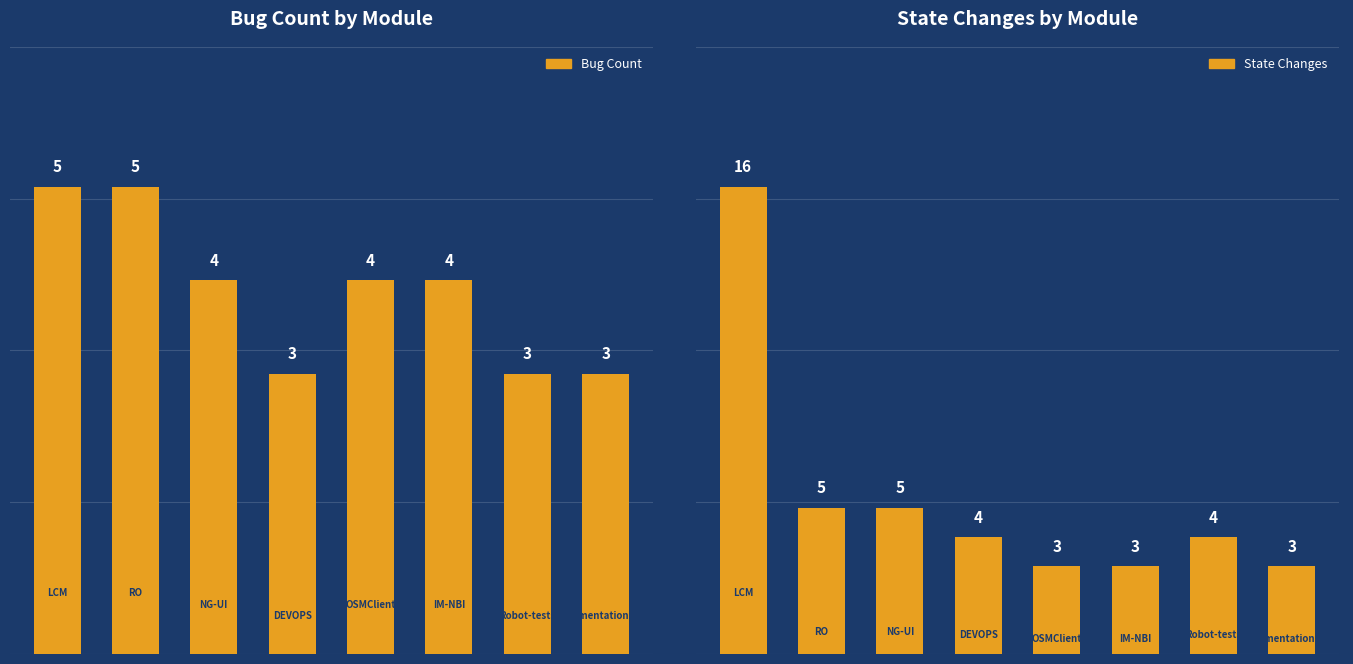

At 2, list the series in order from largest to smallest.

State Changes, Bug Count